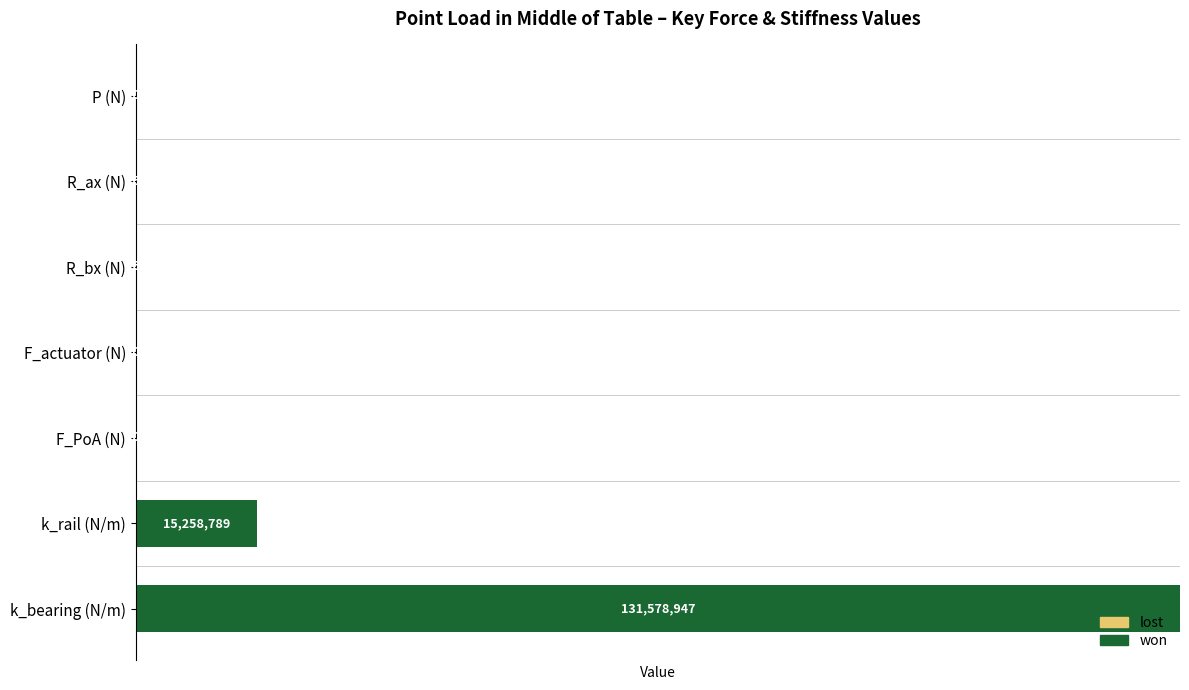

Which label corresponds to the largest value in the chart?

k_bearing (N/m)